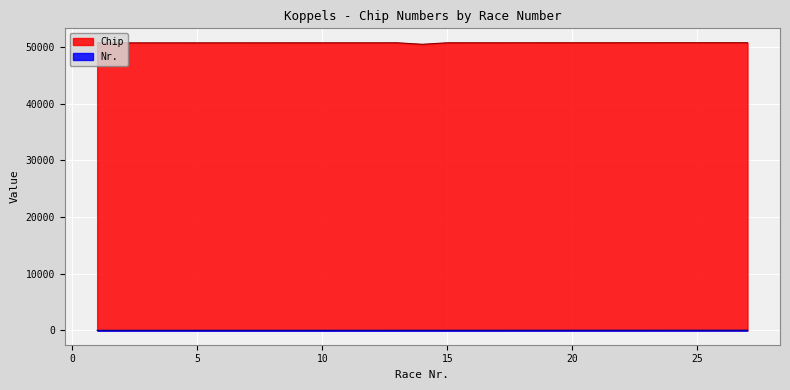

True or false: Nr. and Chip intersect in this chart.

False